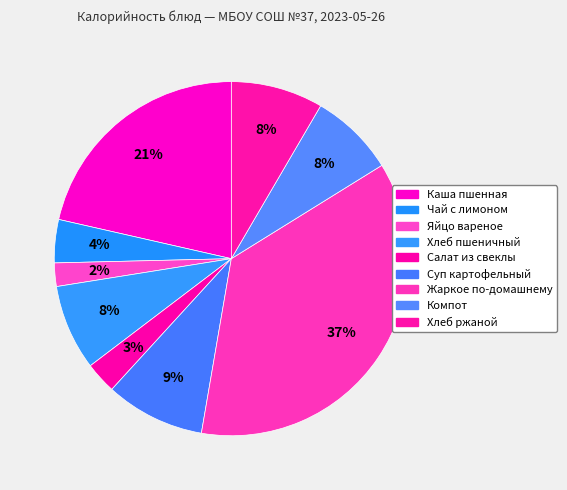

What is the total percentage of Суп картофельный and Жаркое по-домашнему?

45.6%